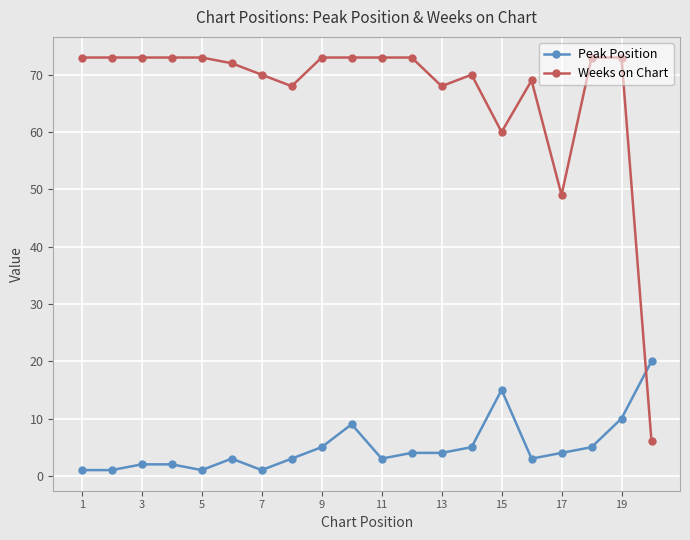

What is the difference between the maximum and second lowest values in the Peak Position series?

19